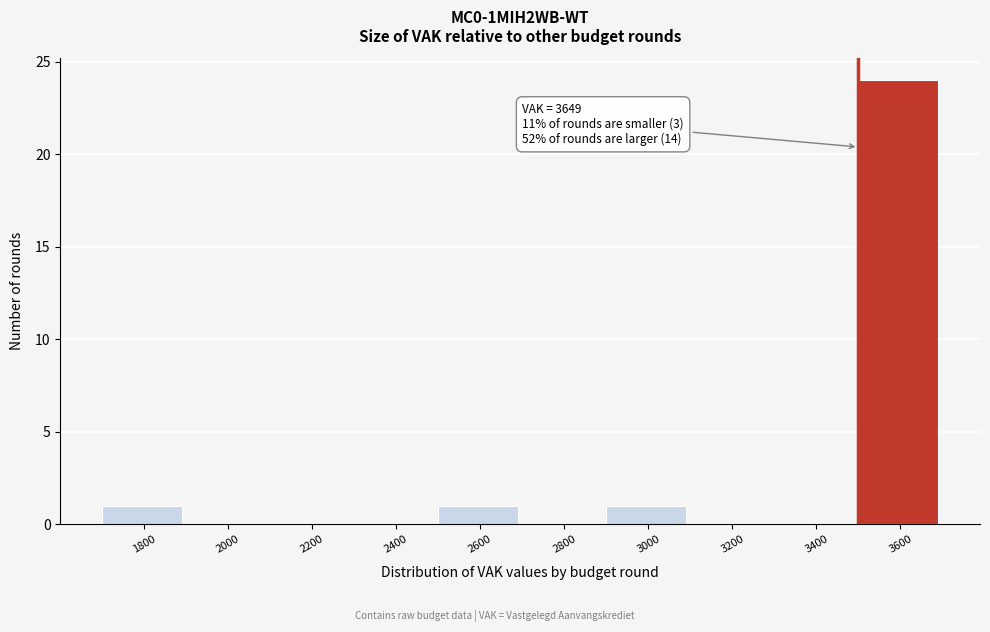

Reading left to right, extract all data points from this chart.

1800=1	2000=0	2200=0	2400=0	2600=1	2800=0	3000=1	3200=0	3400=0	3600=24